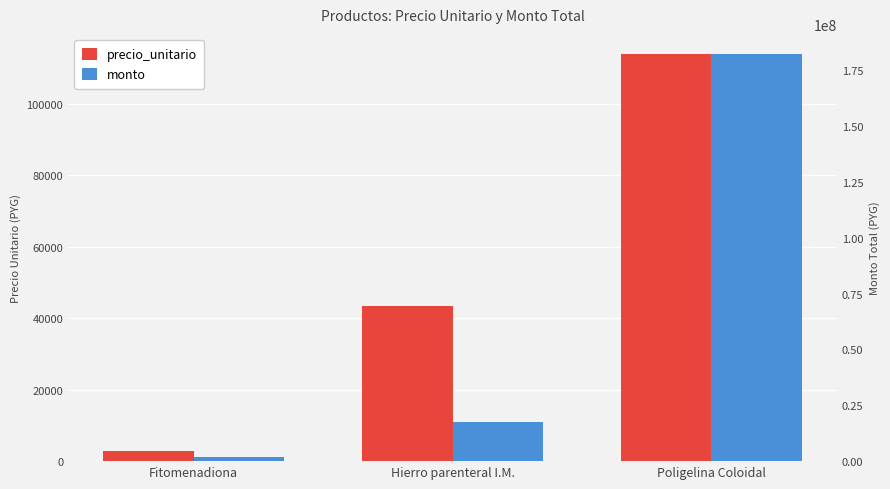

Between Fitomenadiona and Hierro parenteral I.M., which is larger?

Hierro parenteral I.M.